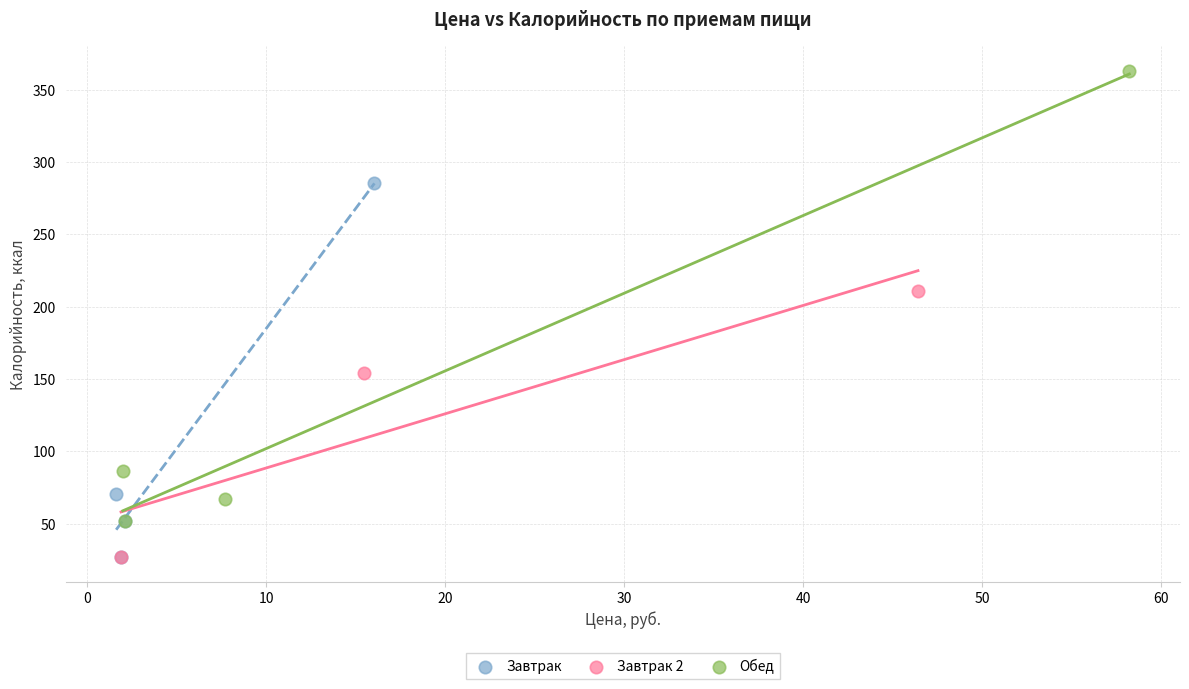

Which series has the largest Y range (max minus min)?

Обед